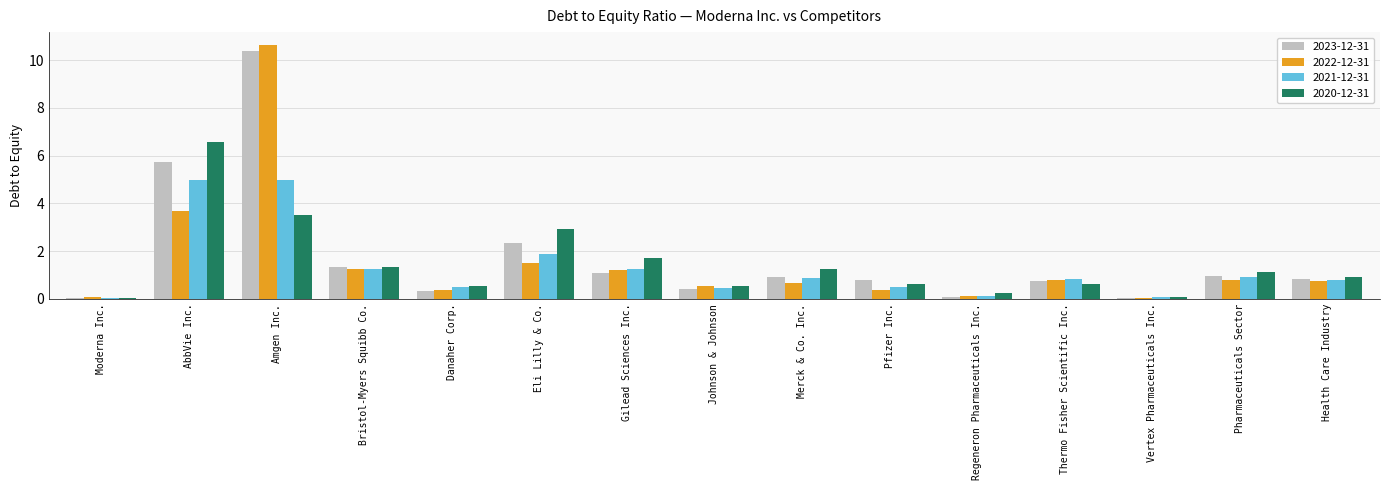

What is the sum of the 2021-12-31 values at Moderna Inc. and Regeneron Pharmaceuticals Inc.?

0.2